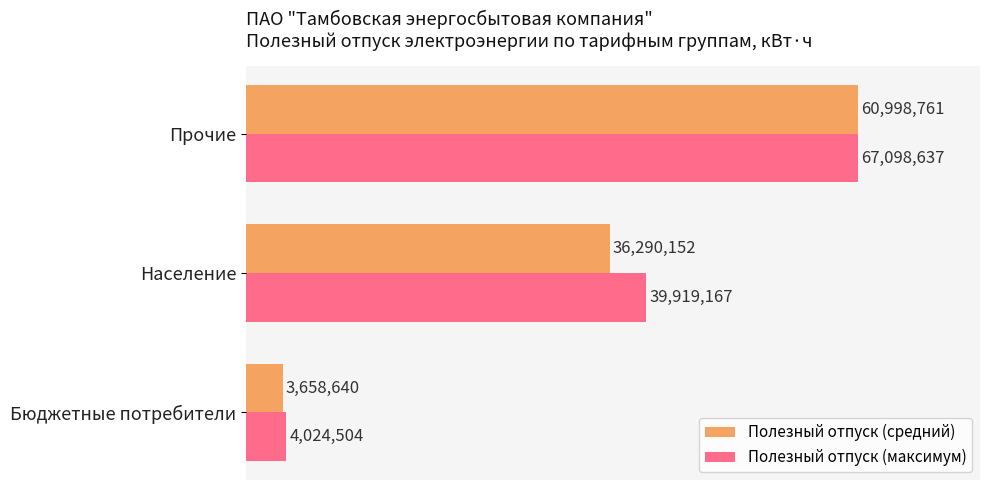

What are all the series names shown in the legend?

Полезный отпуск (средний), Полезный отпуск (максимум)